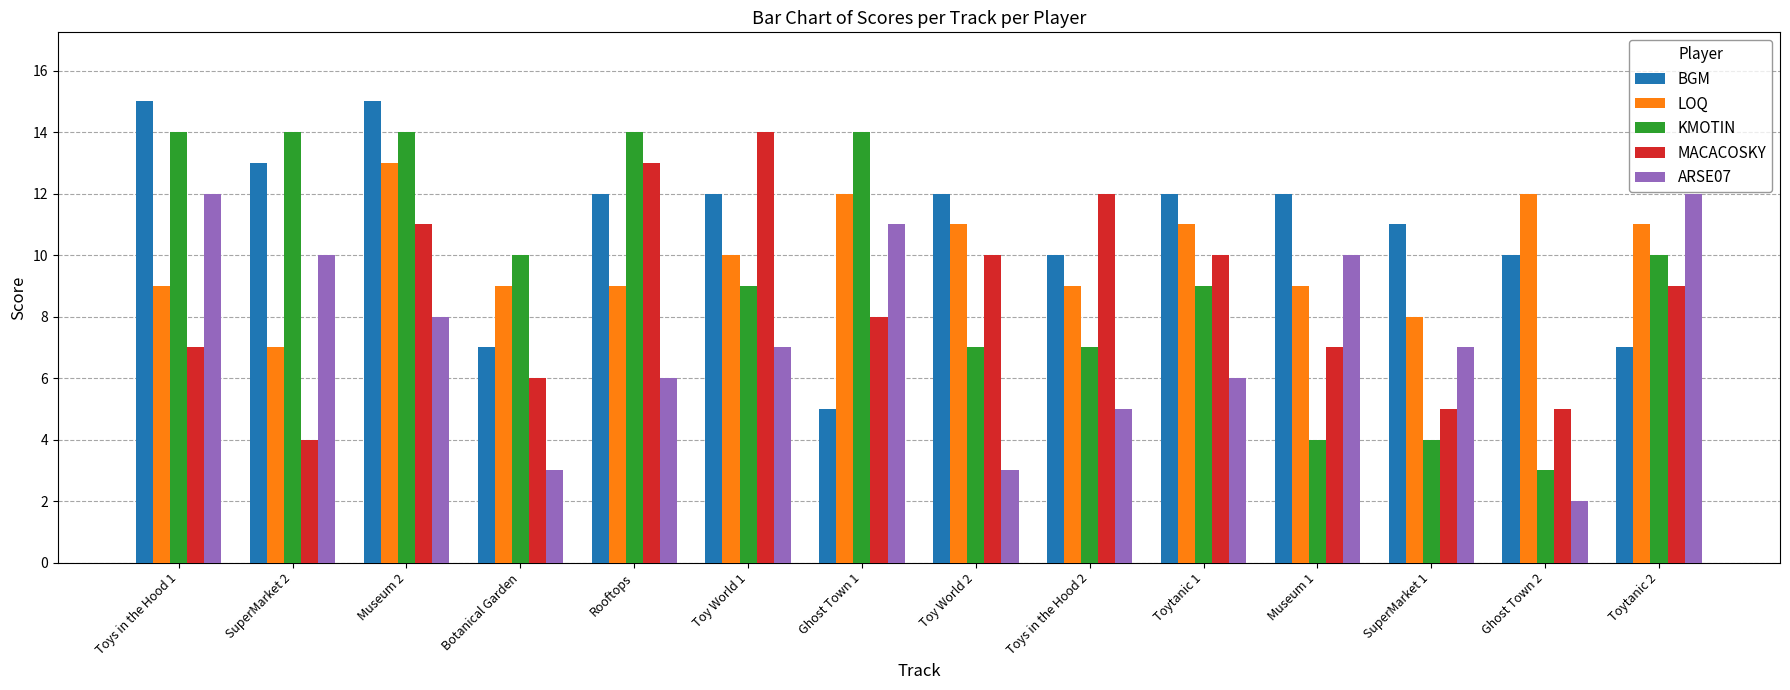

What are all the series names shown in the legend?

BGM, LOQ, KMOTIN, MACACOSKY, ARSE07